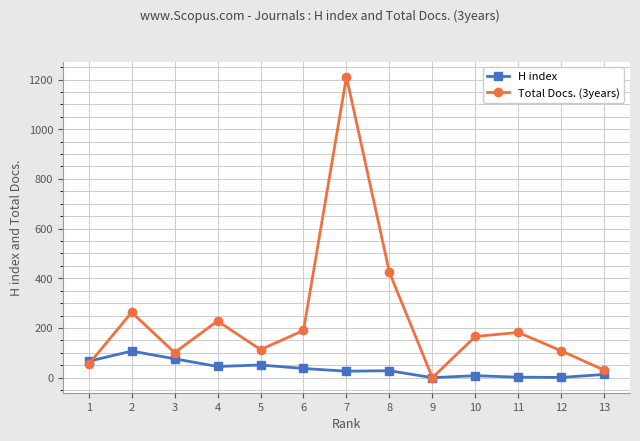

What is the value of the H index point at the 7th from the left?

26